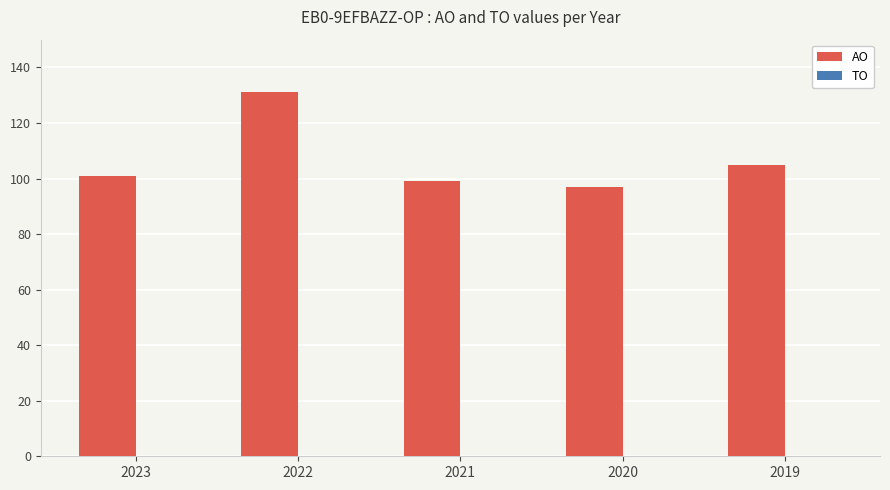

Approximately how many times larger is the value at 2023 compared to 2019?

1.0